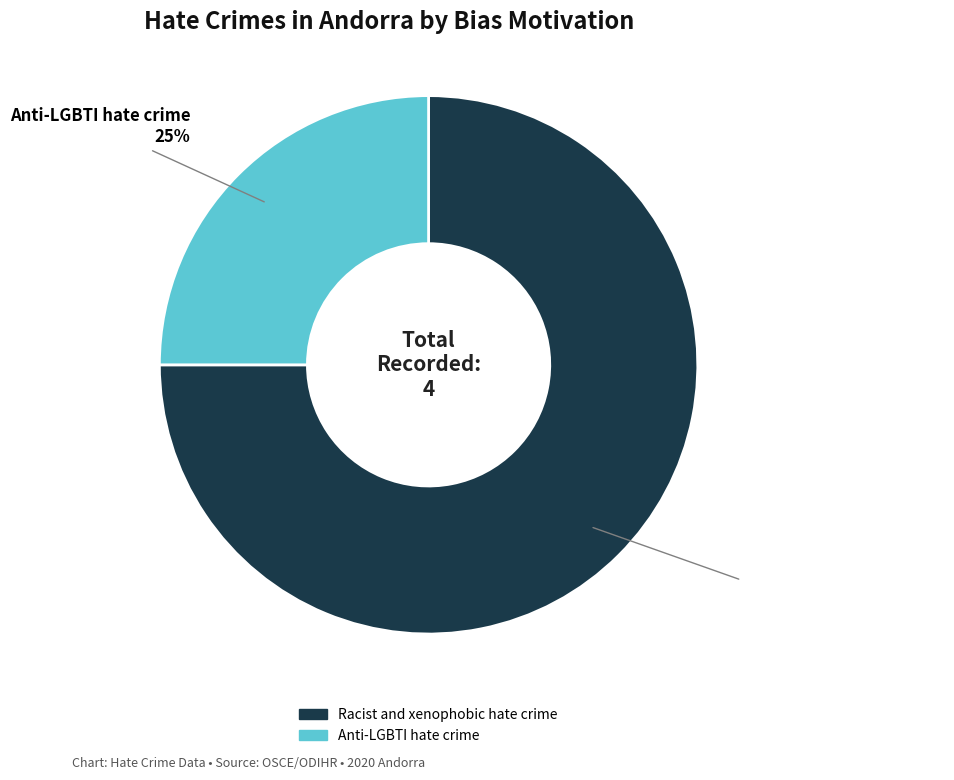

Which slice is the largest?

Racist and xenophobic hate crime